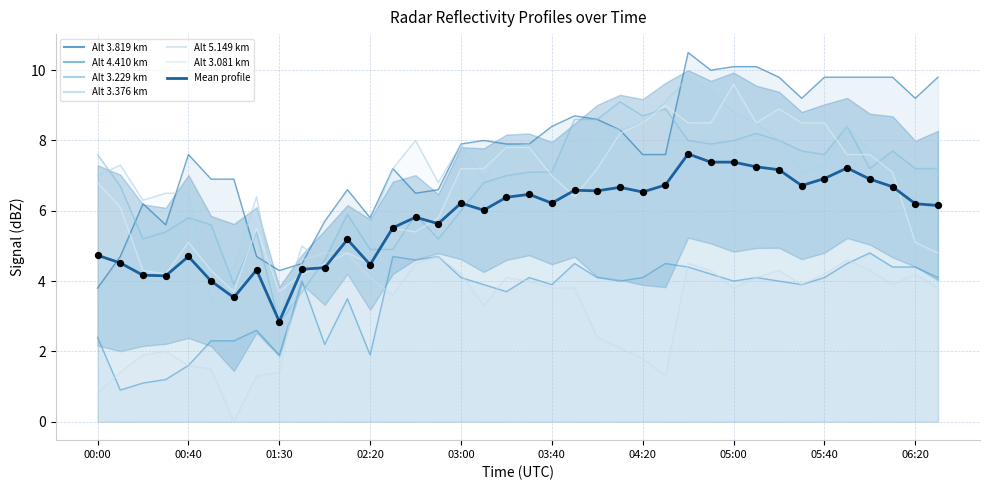

What is the ratio of the value at 13 to the value at 25?

0.8